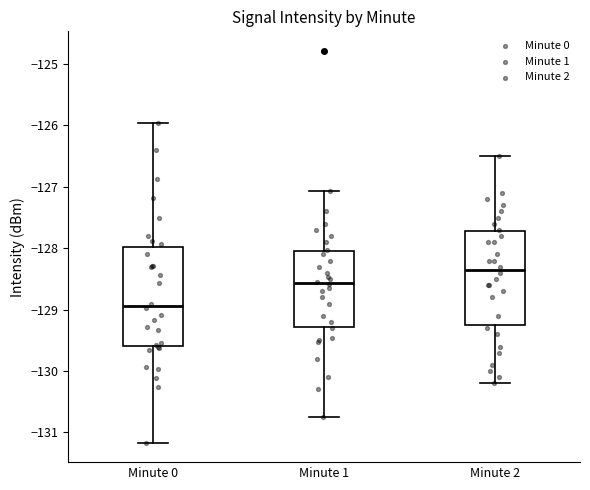

Reading left to right, read every box against the y-axis: the position of its median line, the range the box covers, and the ends of its whiskers. The values are not printed on the chart, so give them approximately, as read against the axis.

Minute 0: median -128.9, box -129.6 to -128.0, whiskers -131.2 to -126.0
Minute 1: median -128.6, box -129.3 to -128.0, whiskers -130.7 to -127.1
Minute 2: median -128.3, box -129.2 to -127.7, whiskers -130.2 to -126.5